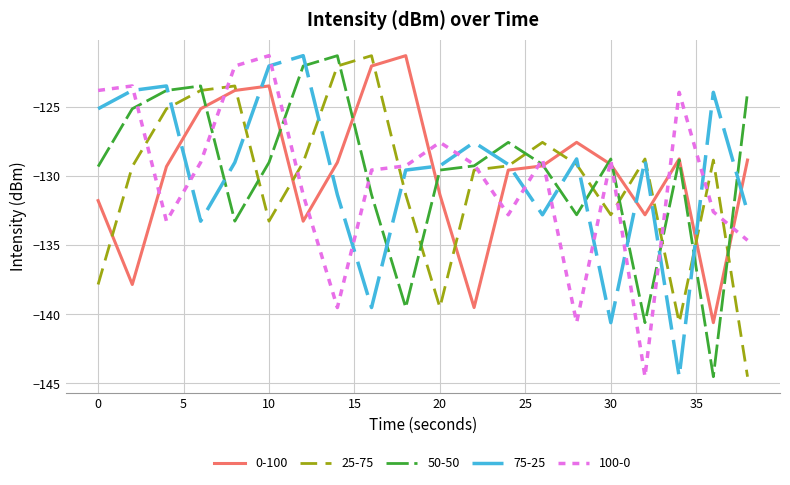

After their last crossing, which series has the higher values: 50-50 or 75-25?

50-50